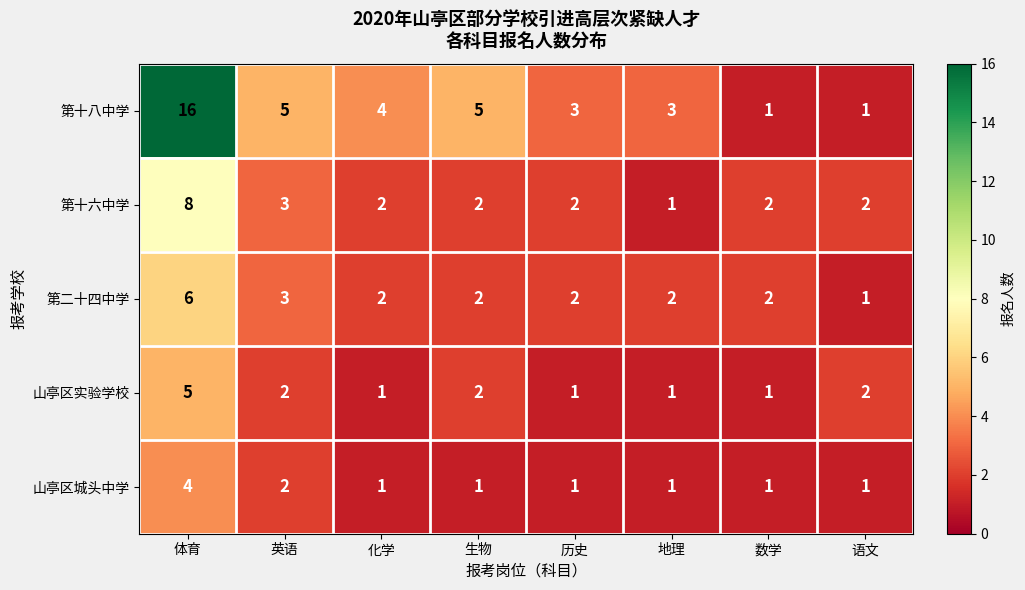

How many 第二十四中学 values are between 2 and 3?

6